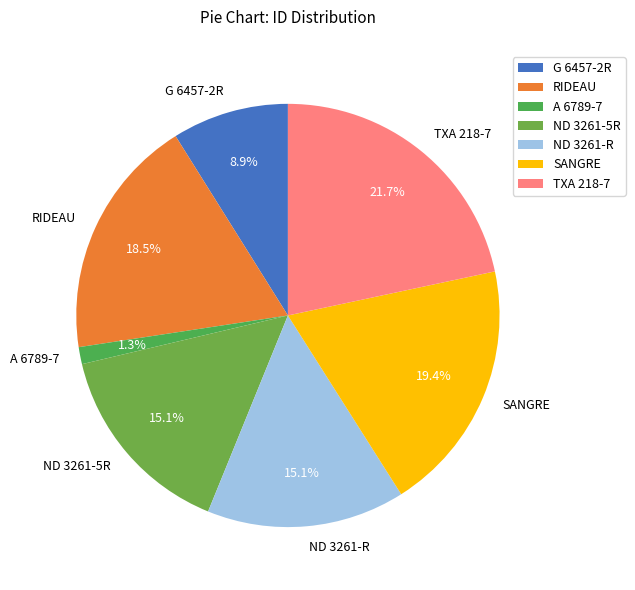

How many slices are in this pie chart?

7